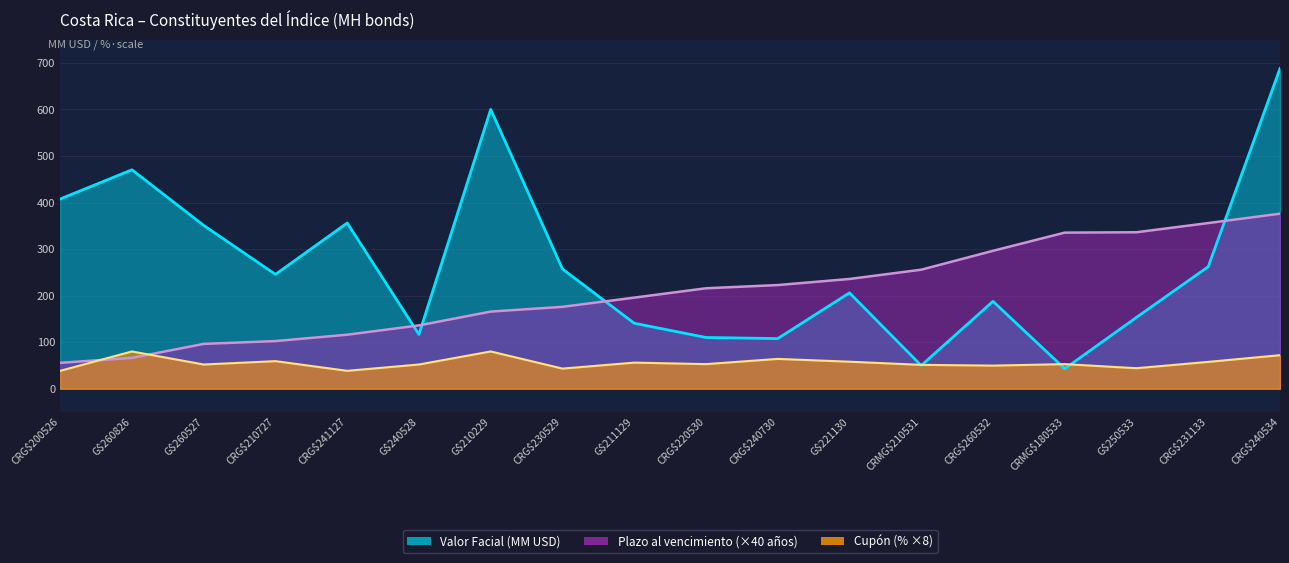

The value of Valor Facial (MM USD) at CRG$260532 is 124.1. True or false?

False